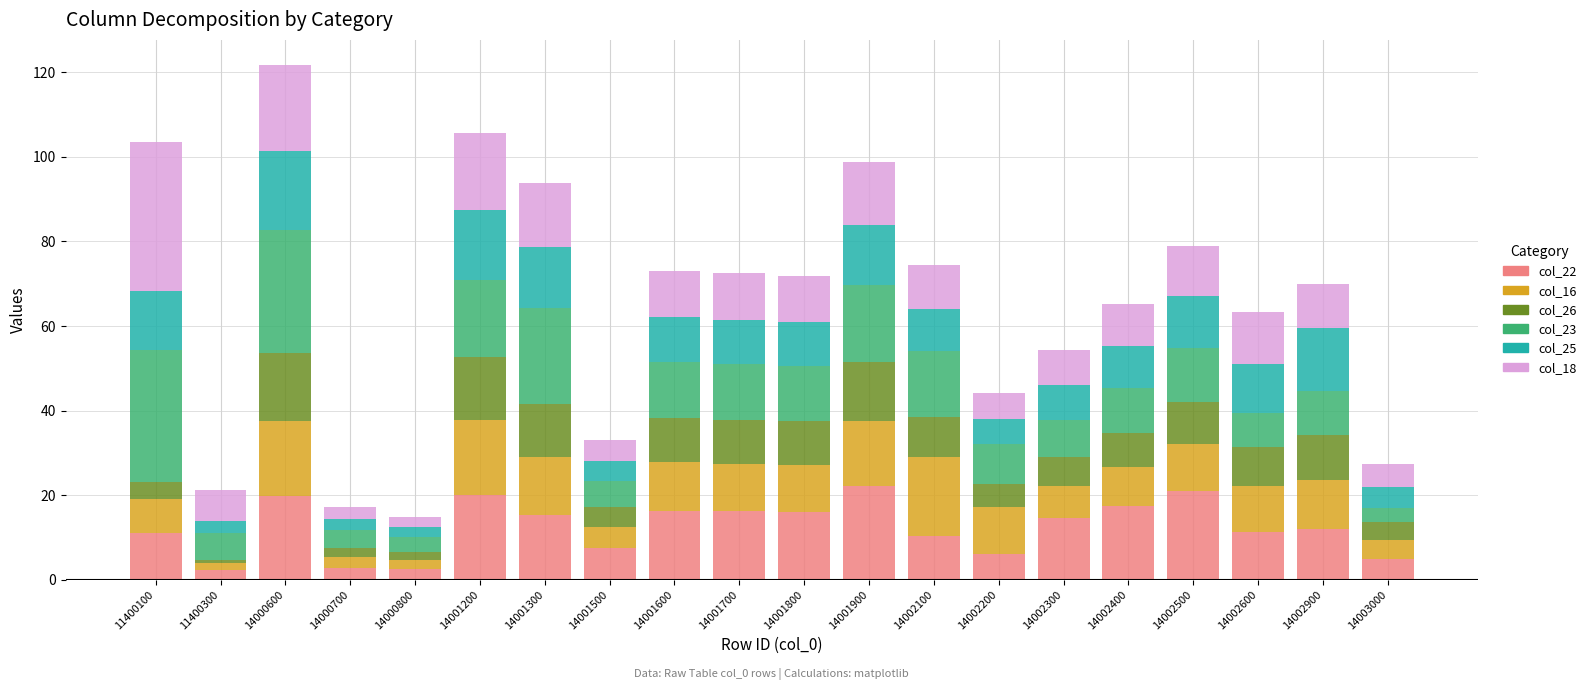

What is the maximum value for col_22?

22.1